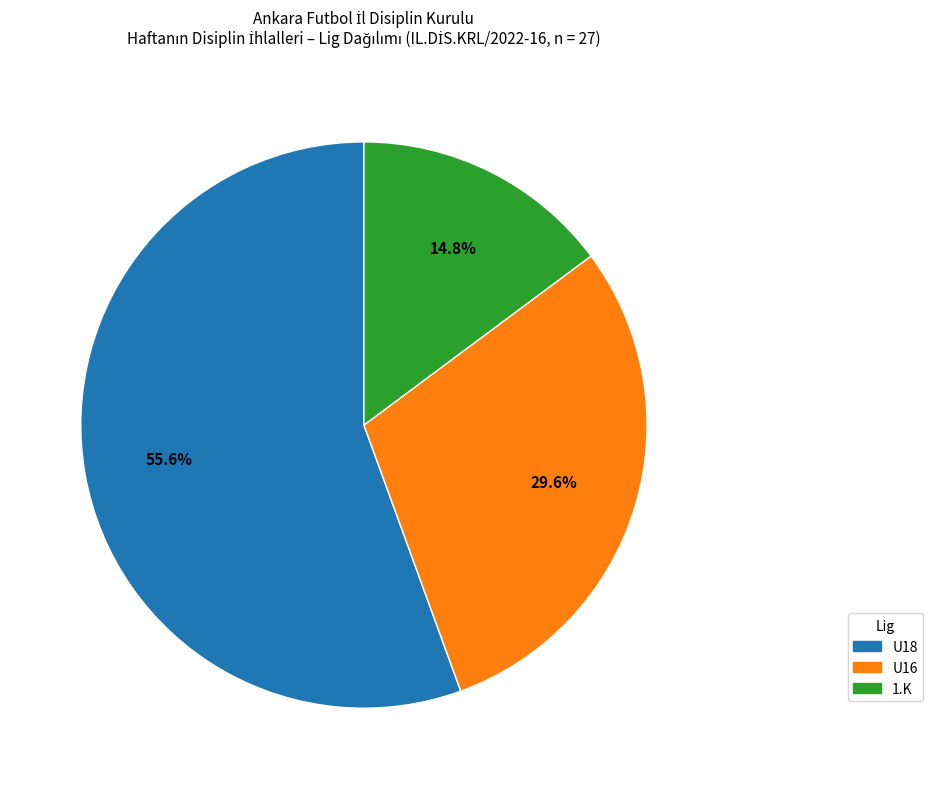

What is the largest slice in the pie chart?

U18